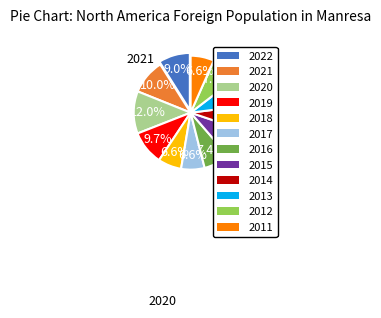

To the nearest percent, what portion does 2018 represent?

7%